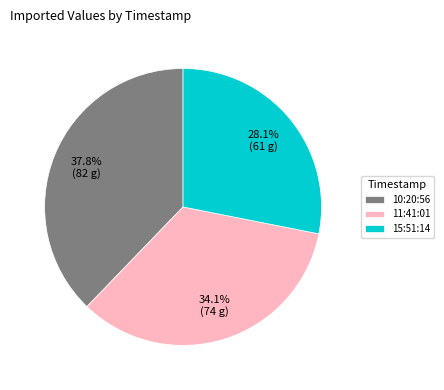

What is the ratio of the value at 11:41:01 to the value at 15:51:14?

1.2